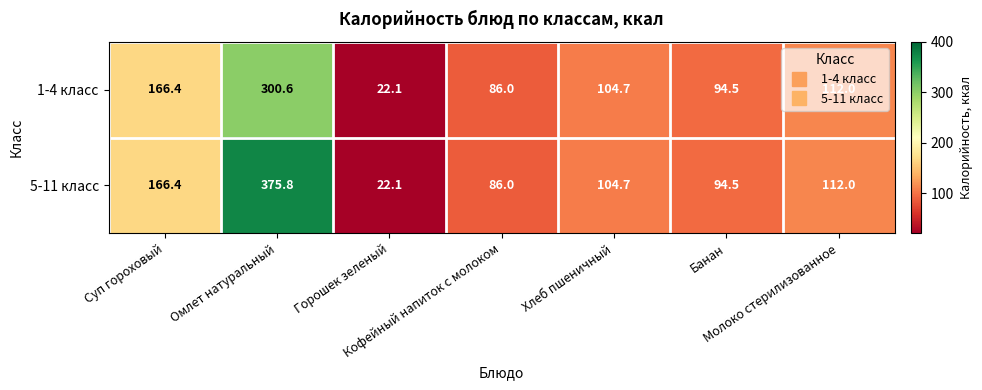

How many categories are shown in the chart?

7